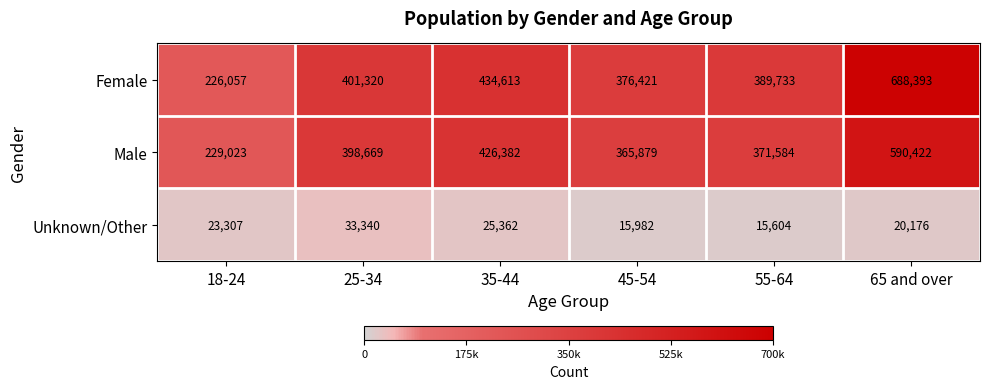

List the series in order of their peak value, highest first.

Female, Male, Unknown/Other